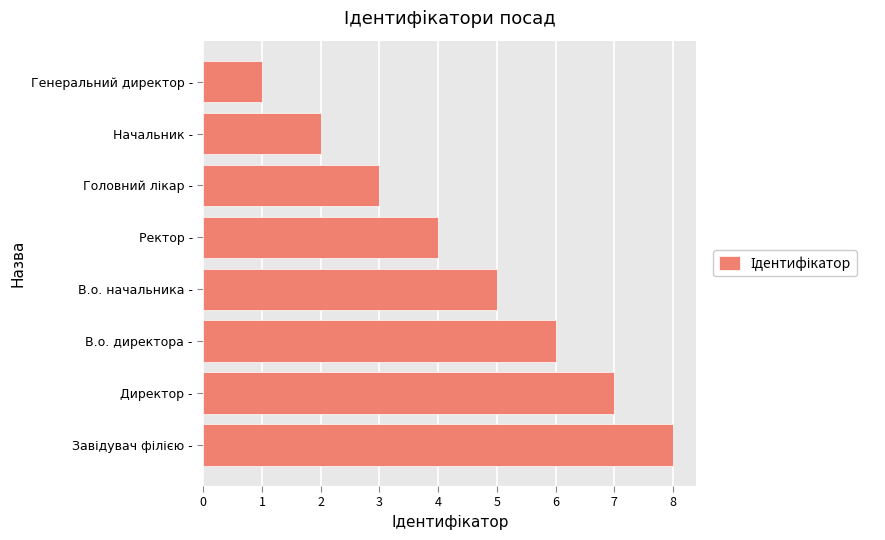

What is the ratio of the value at Директор - to the value at В.о. директора -?

1.2